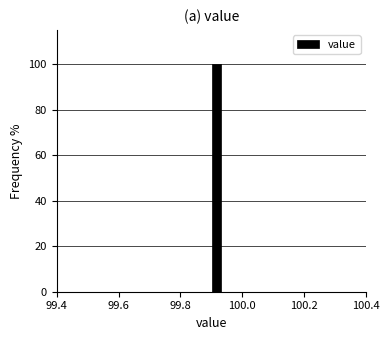

Around what value on the x-axis is the tallest bar? Give the approximate position of its centre, as read against the axis.

99.92